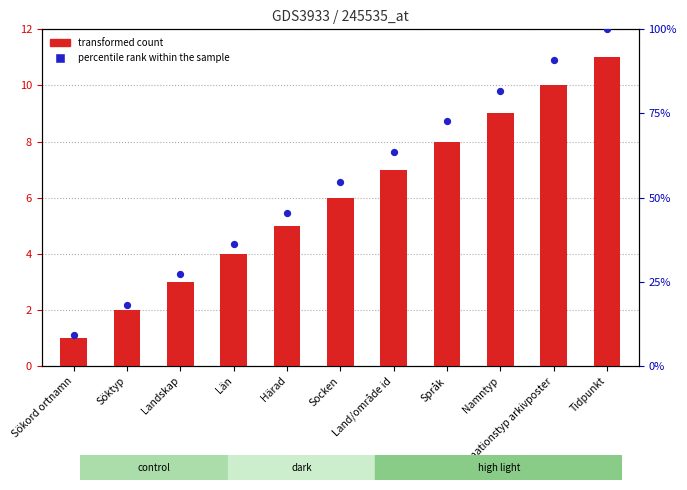

Is the value of percentile rank within the sample at Län greater than the value of transformed count at Namntyp?

Yes